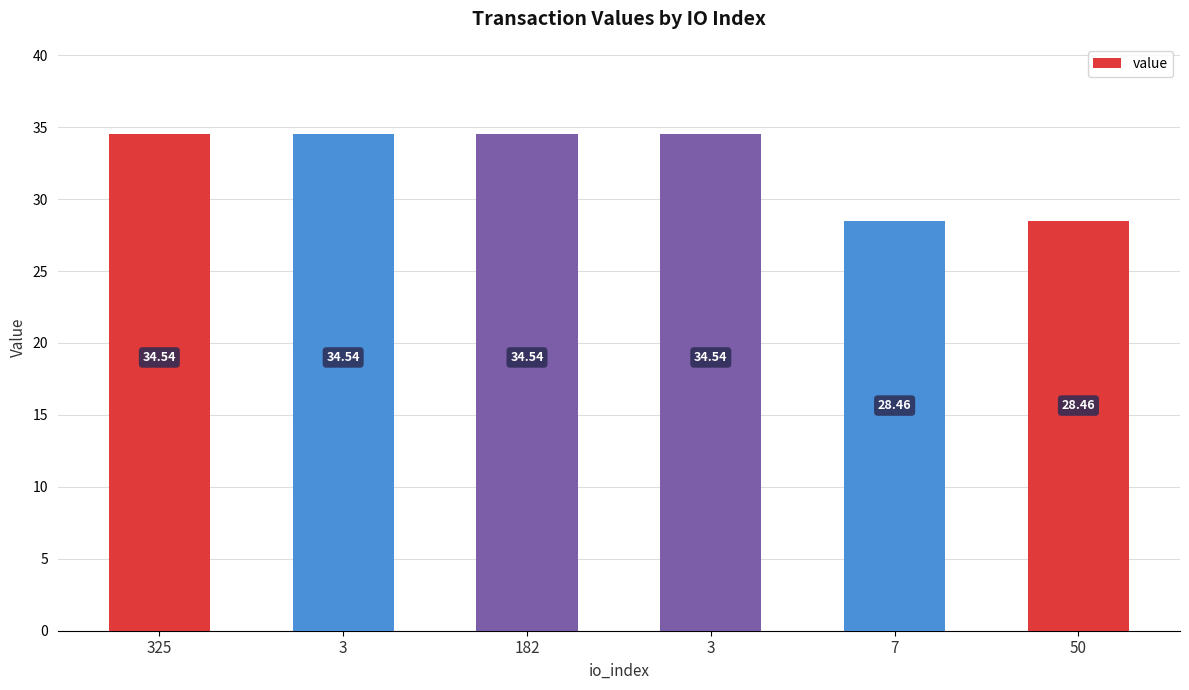

What is the label of the 4th bar from the right?

182